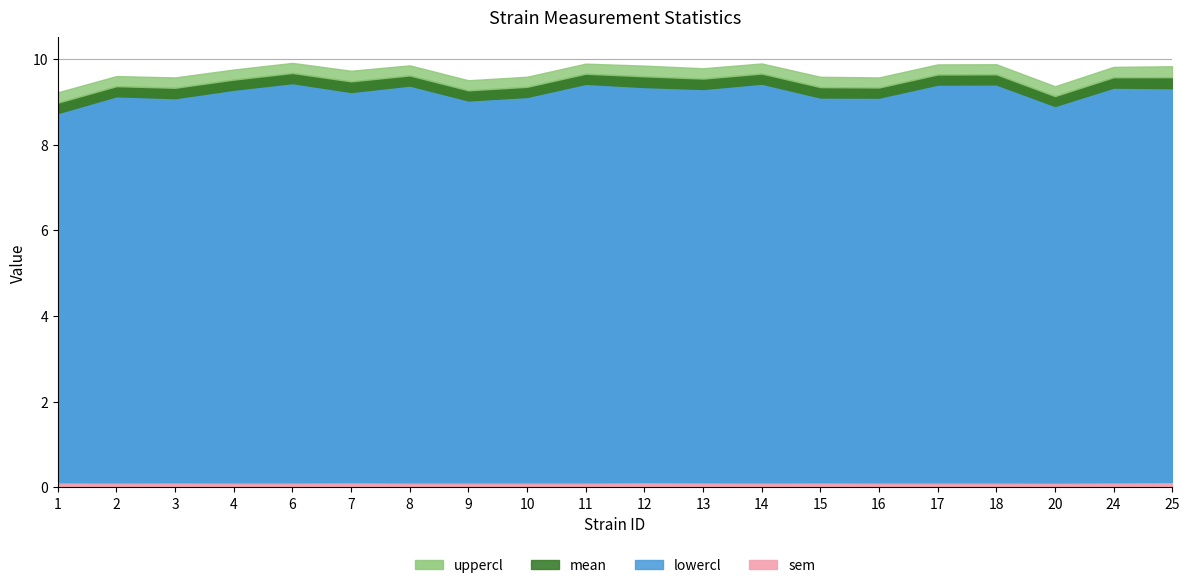

Is the value of sem at 11 greater than the value of mean at 25?

No